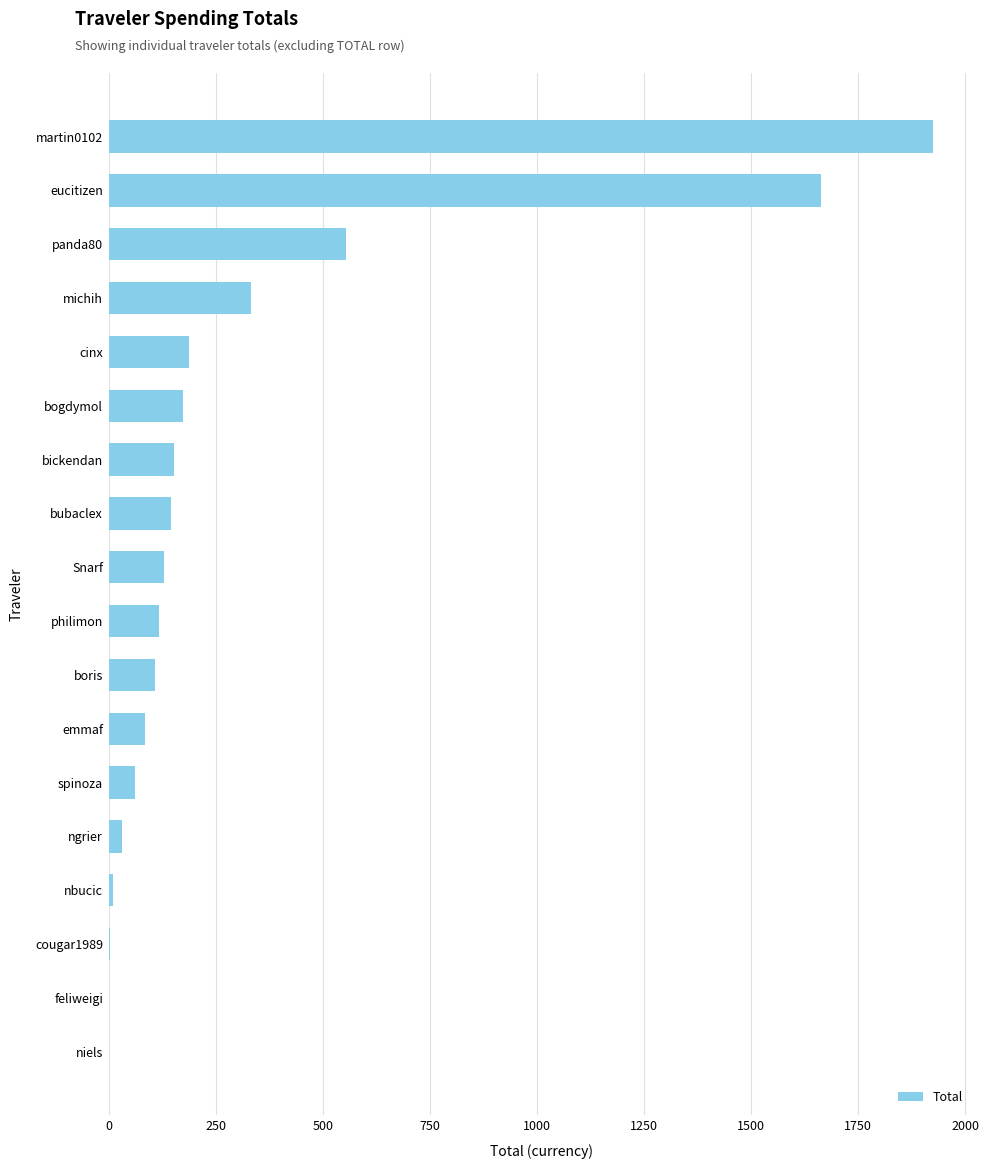

What is the average value?

315.7